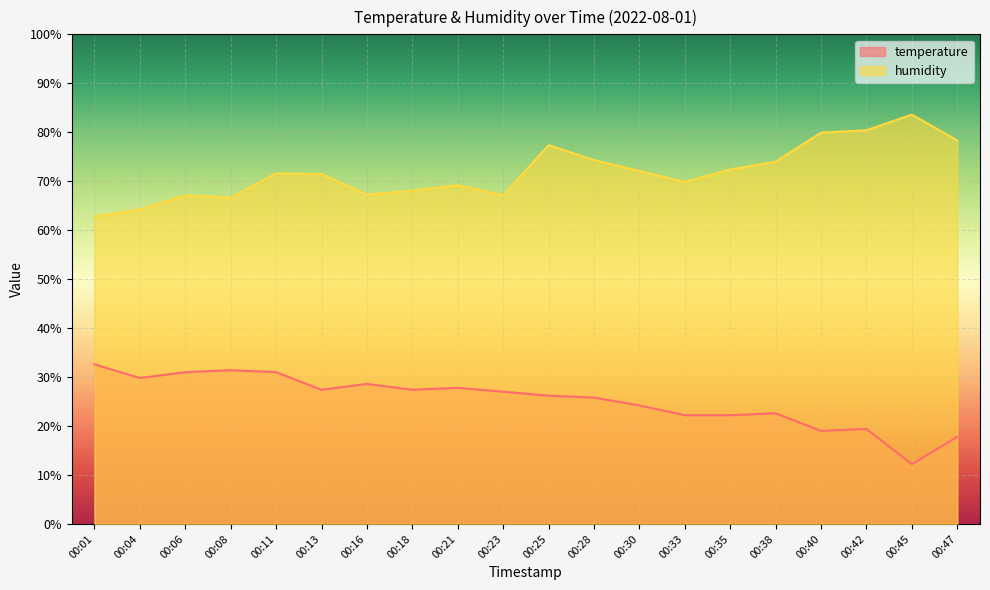

What is the value of the humidity point at the 19th from the left?

83.6